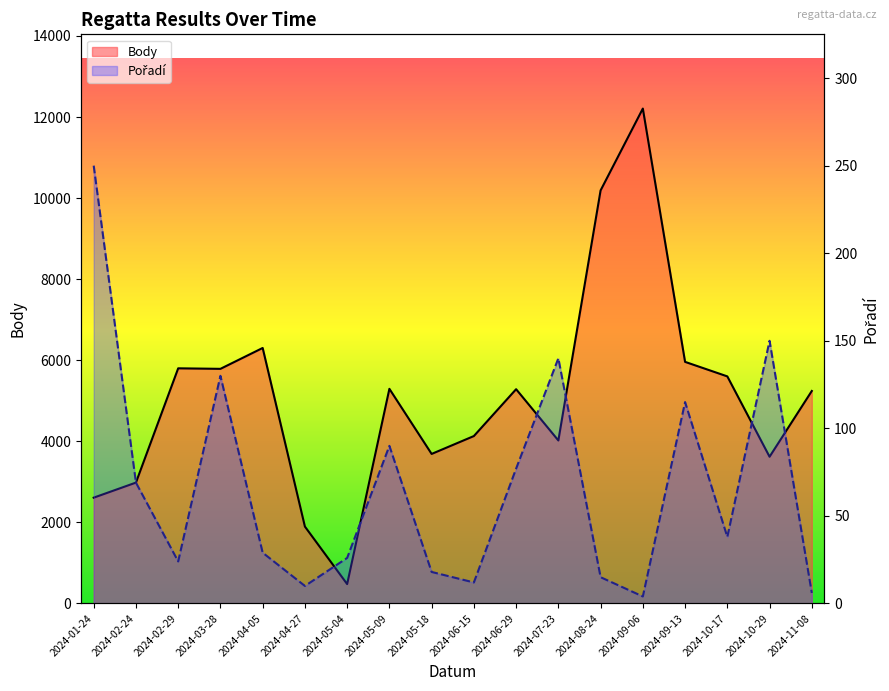

What is the value of the Pořadí point at the 5th from the left?

29